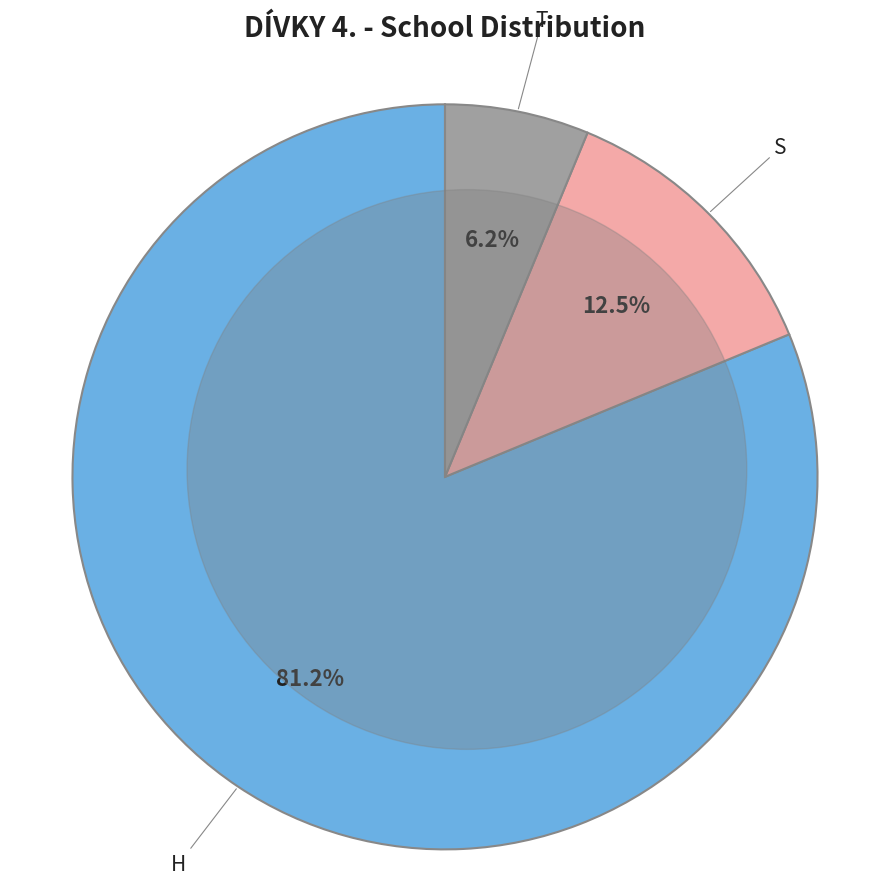

Which slice is the largest?

H